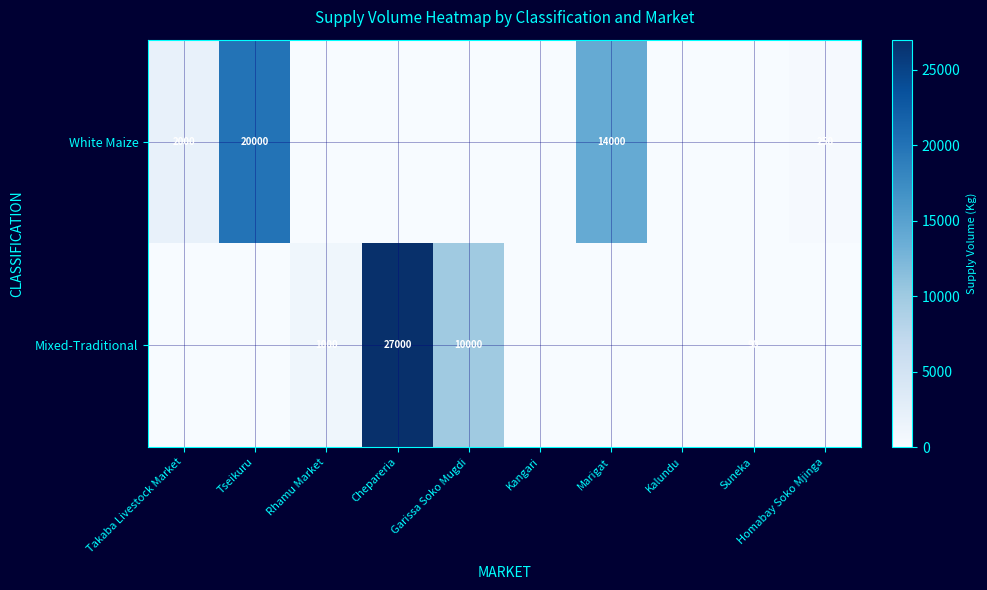

Which label corresponds to the smallest value in the chart?

Rhamu Market